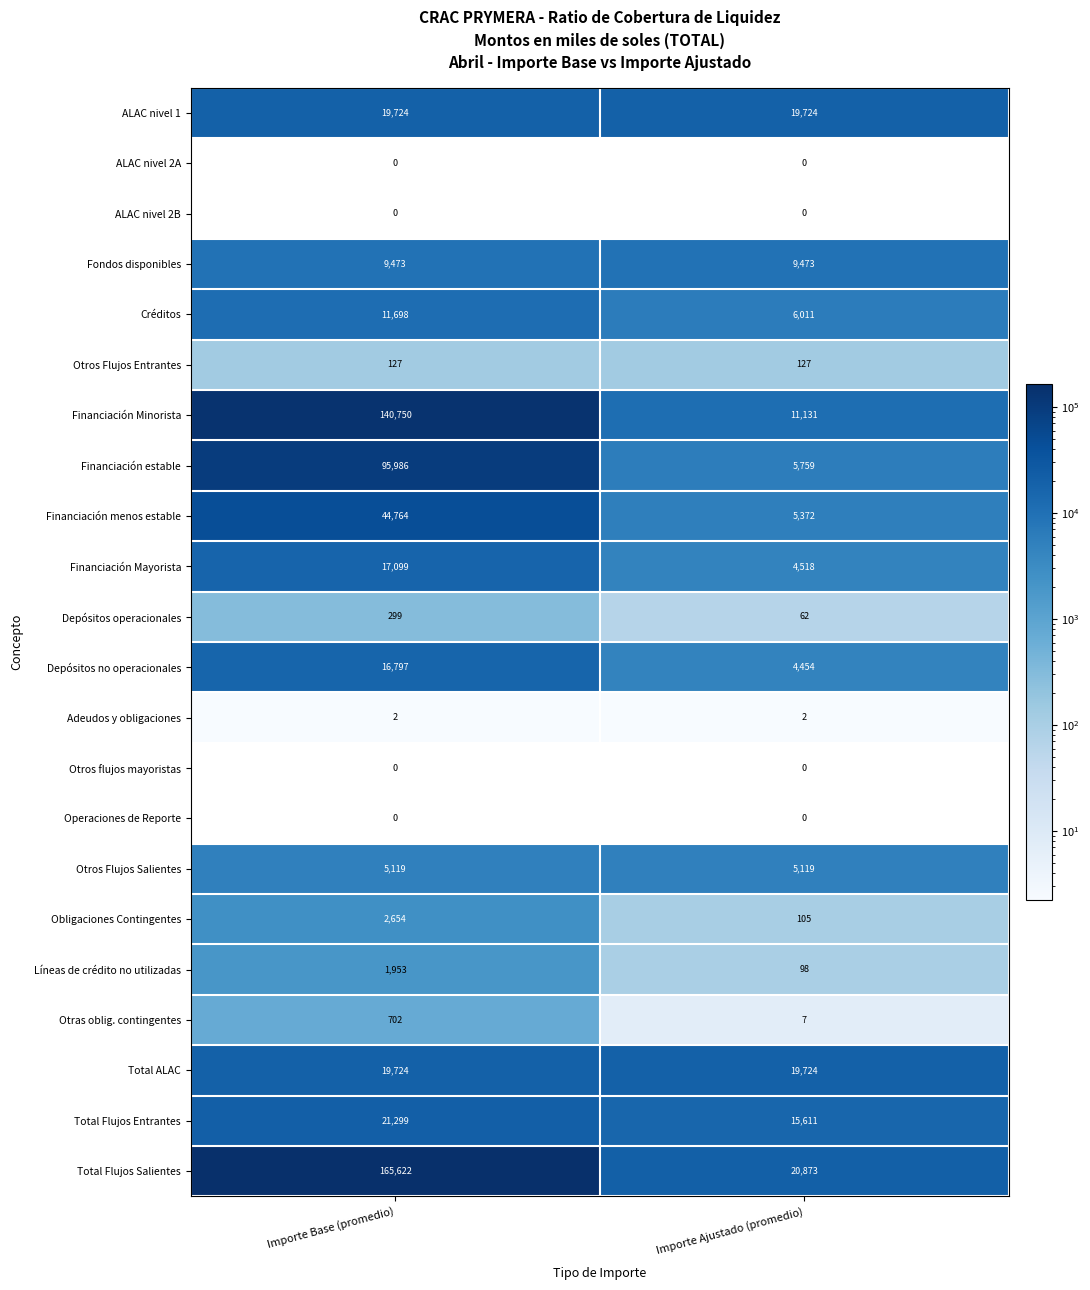

What is the average value of the Fondos disponibles series?

9473